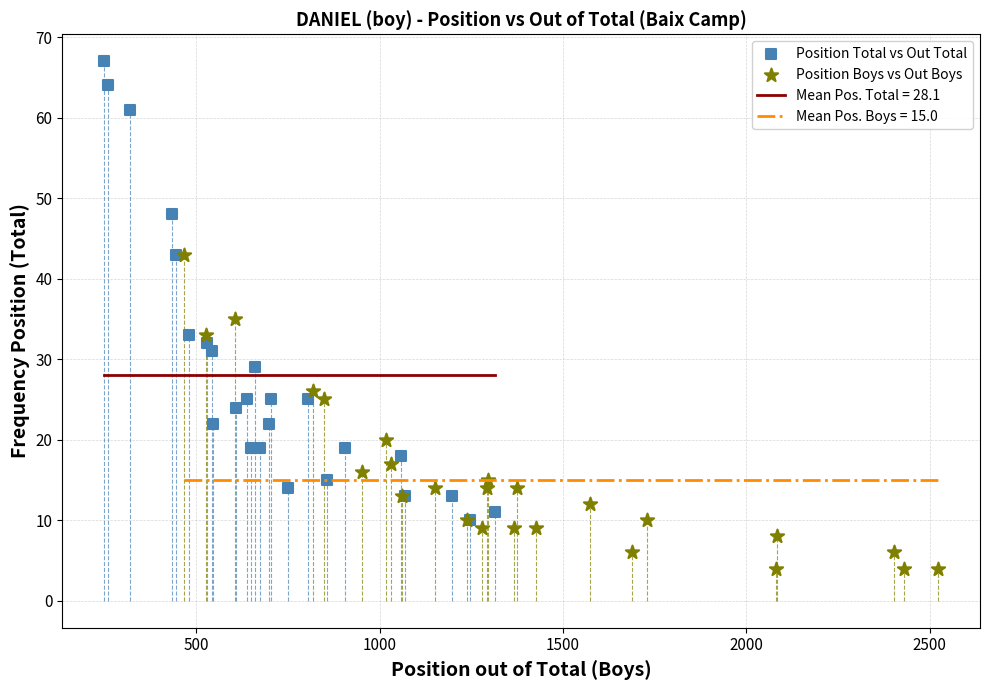

Which series has the widest spread of Y values?

Position Total vs Out Total